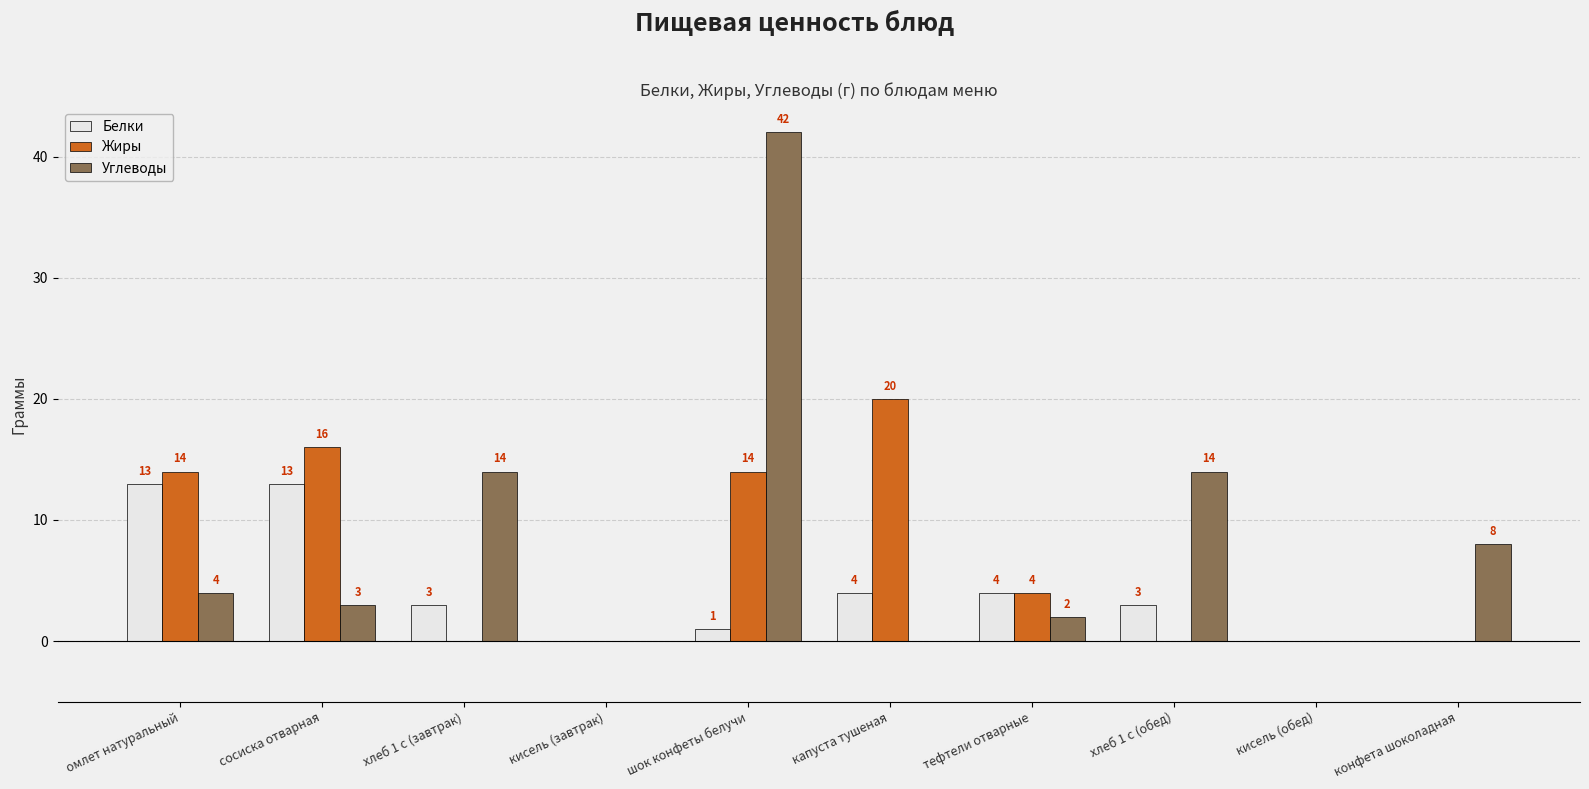

Which series changed the most between хлеб 1 с (завтрак) and конфета шоколадная?

Углеводы